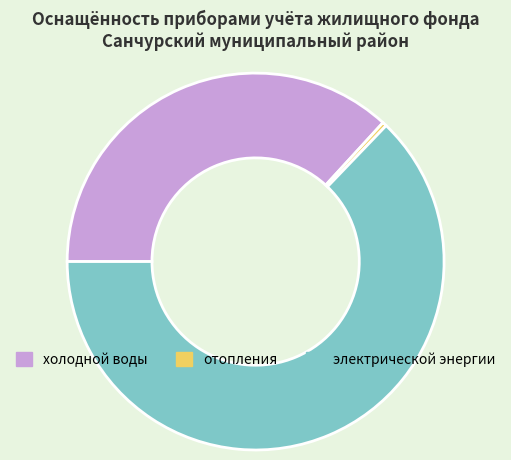

The отопления slice represents 0% of the pie. True or false?

True